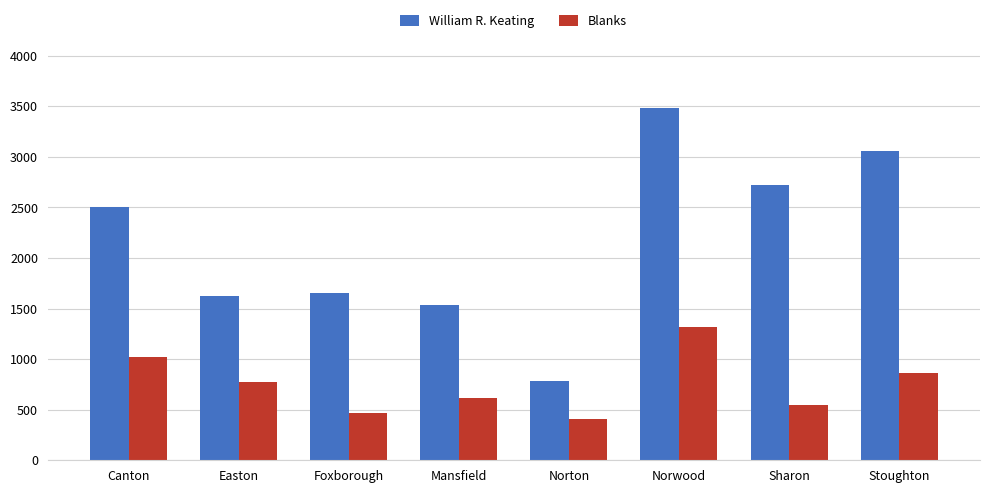

What are all the series names shown in the legend?

William R. Keating, Blanks